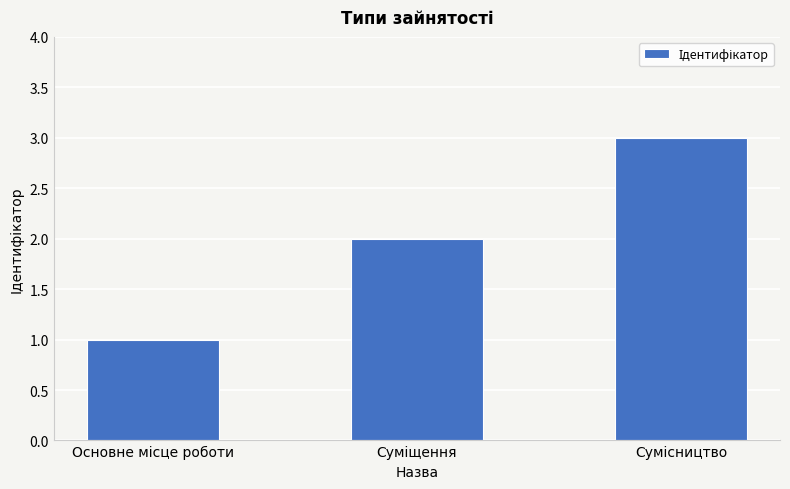

What is the greatest value displayed?

3